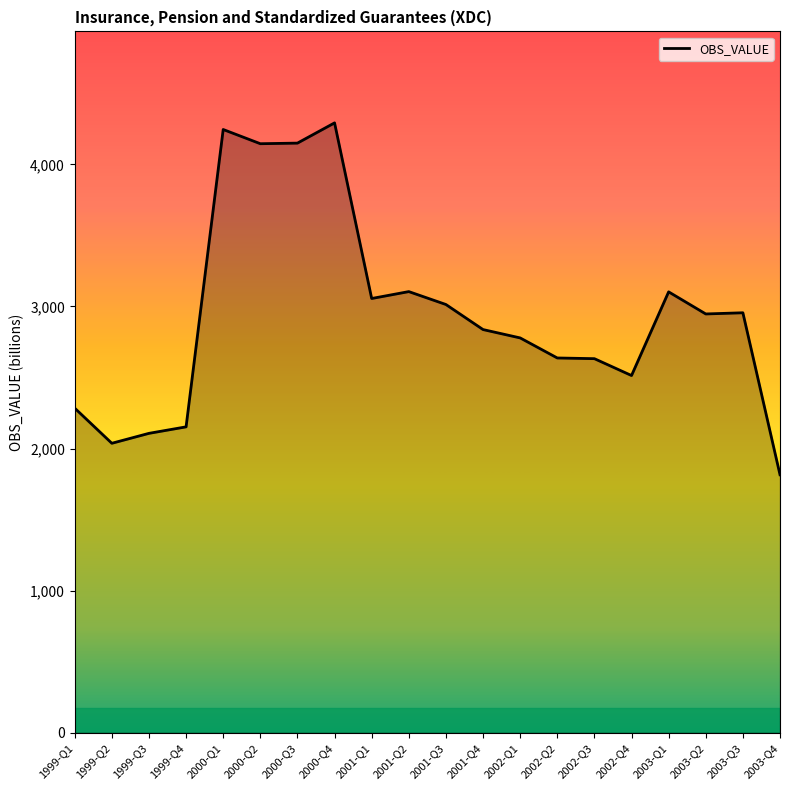

The value at 2003-Q1 is 3102.9. True or false?

True